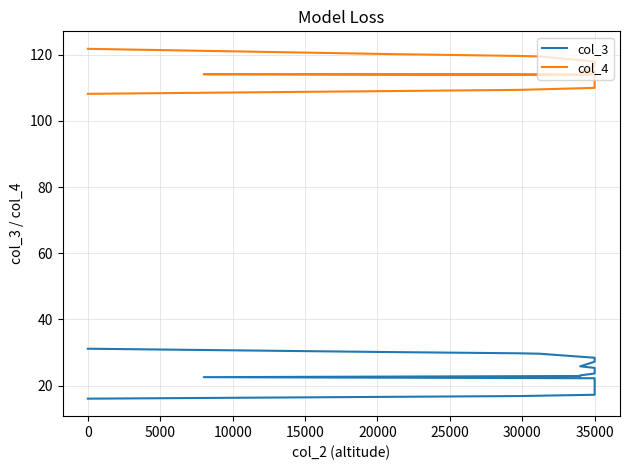

Which series has the largest range (max minus min)?

col_3